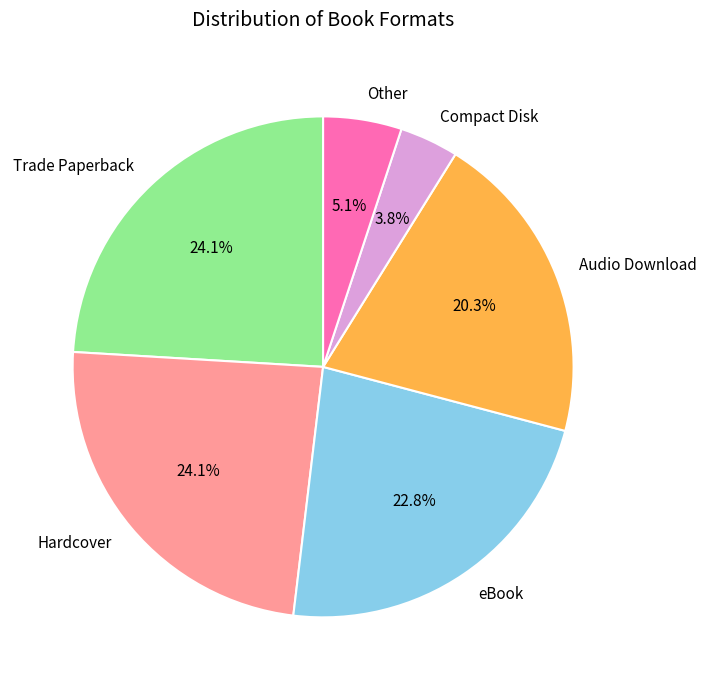

Is there a majority slice in this chart?

No